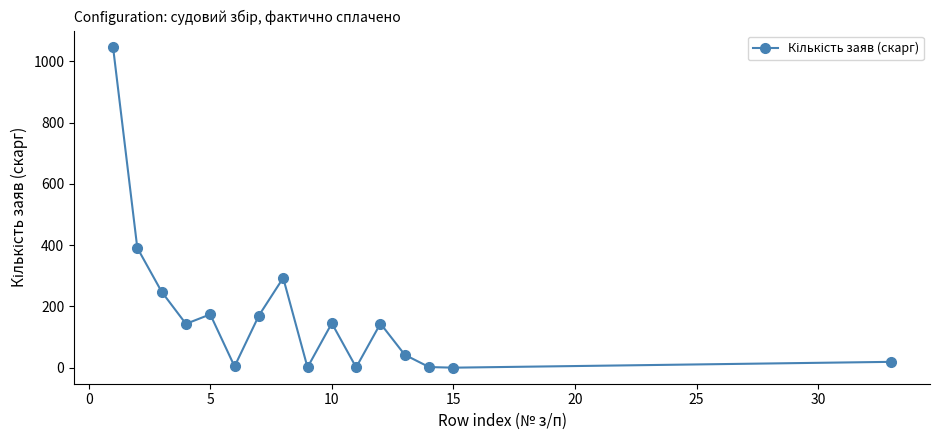

True or false: there are more than 2 points higher than both neighbors.

True